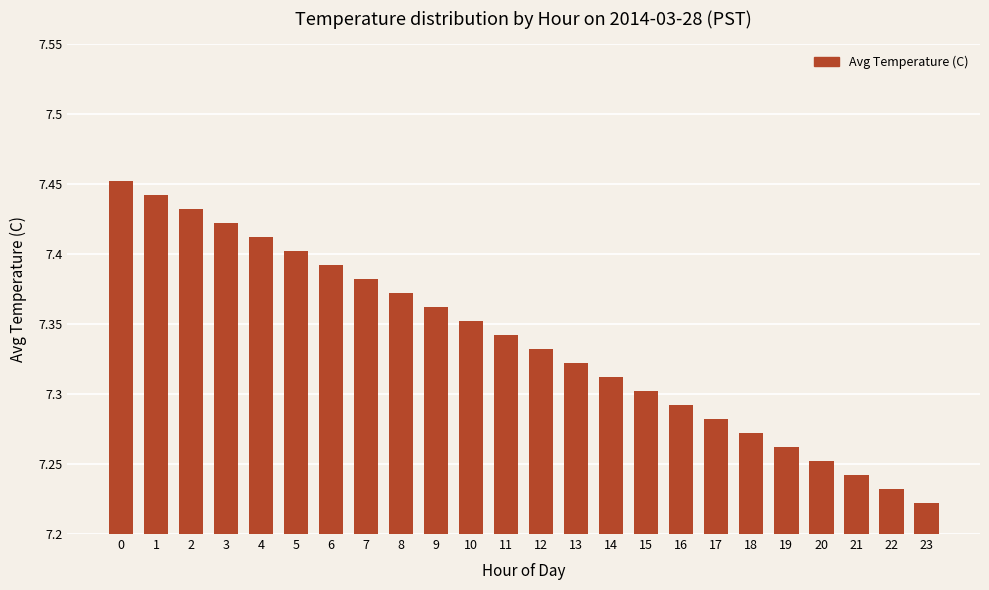

How many values are between 7 and 8?

24